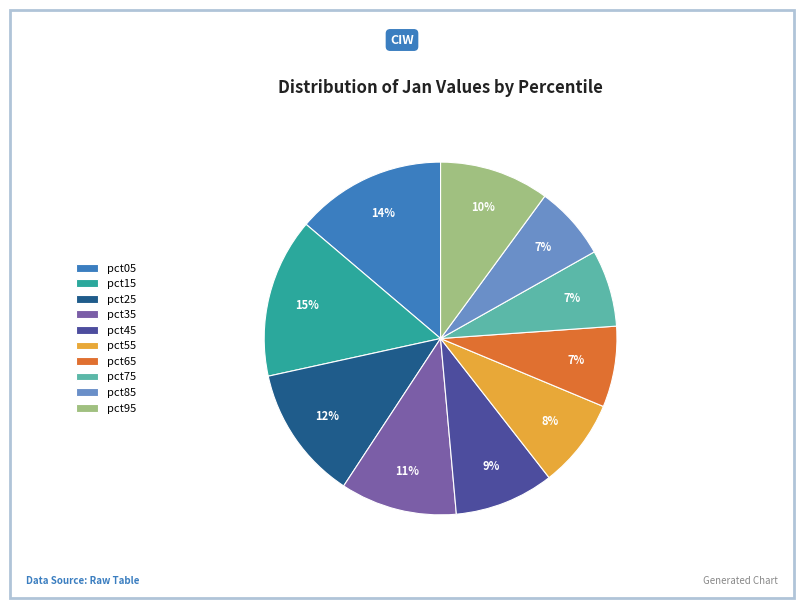

Is there any slice that represents more than half of the pie?

No